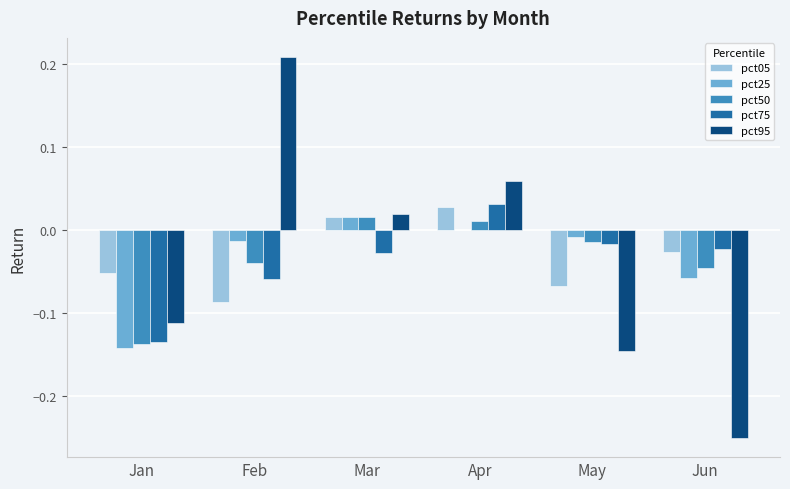

Is the value of pct50 at May greater than the value of pct25 at Jun?

Yes